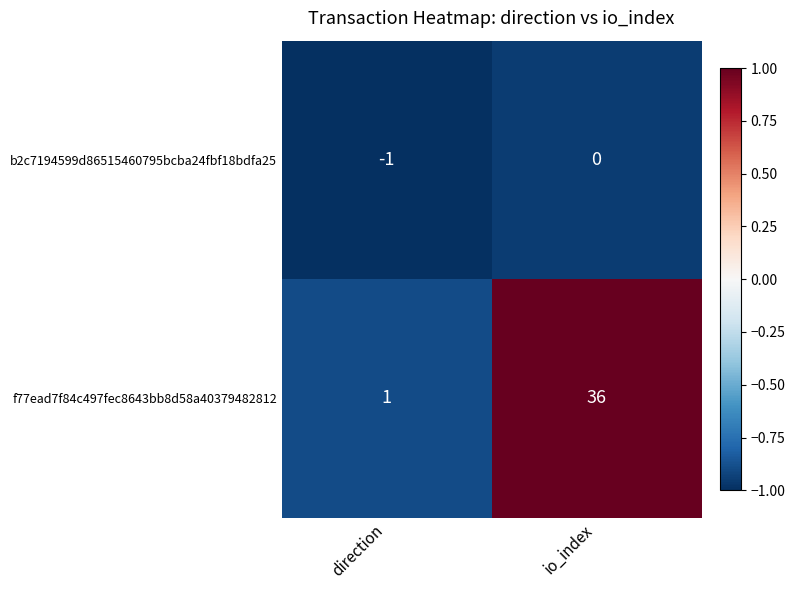

Reading right to left, what are all the values shown in this chart?

b2c7194599d86515460795bcba24fbf18bdfa25: io_index=0	direction=-1
f77ead7f84c497fec8643bb8d58a40379482812: io_index=36	direction=1